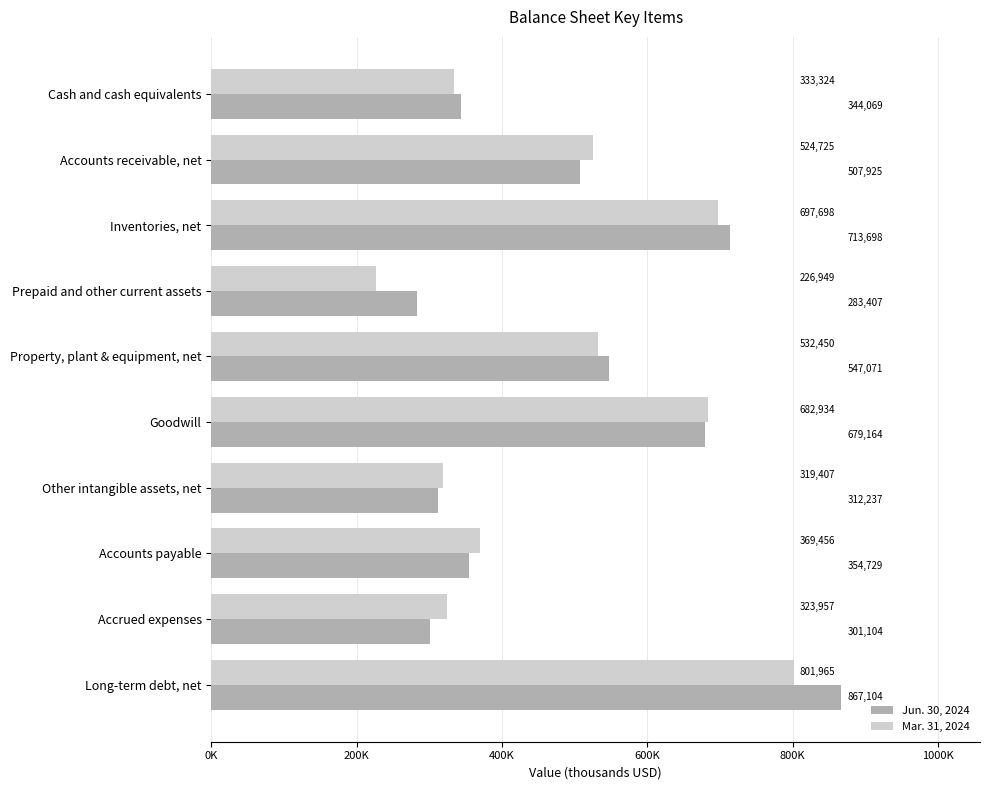

What is the lowest value of the Mar. 31, 2024 series?

226949